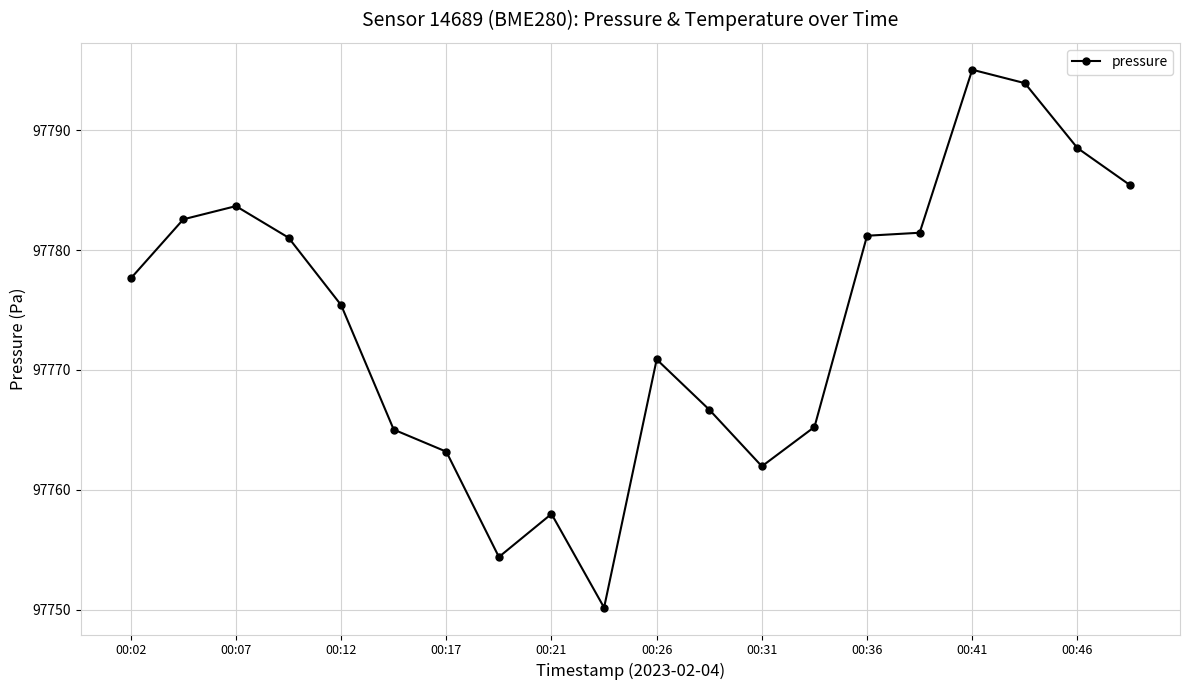

What is the value of the 9th point from the left?

97758.0